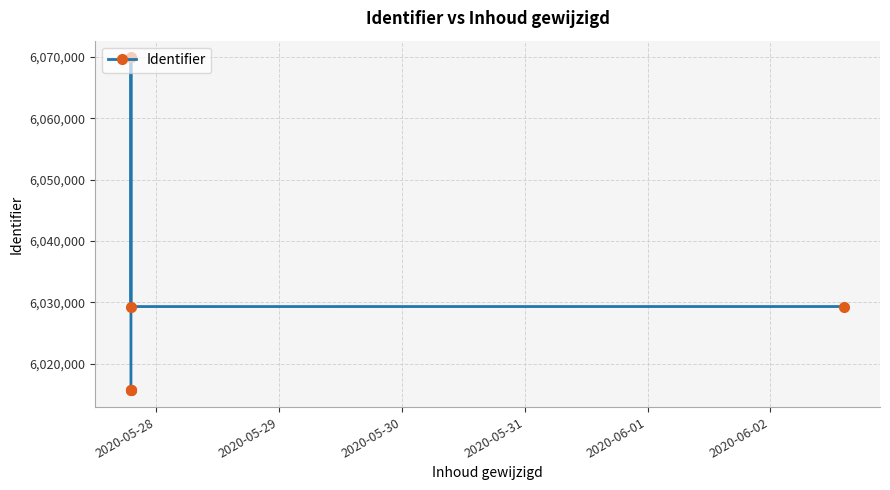

The value at 2020-06-01 is 1277304. True or false?

False